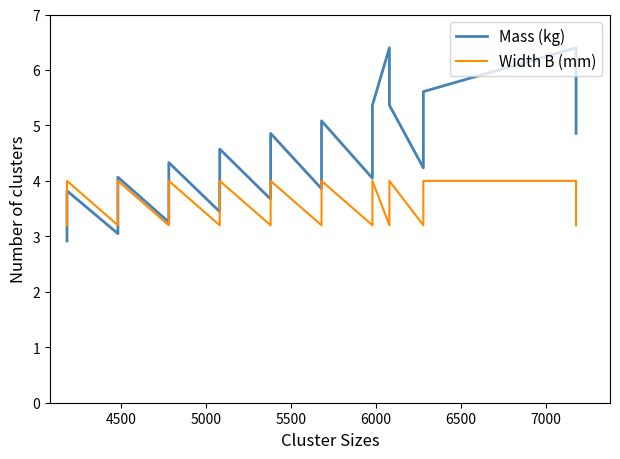

Which series has the largest total across all categories?

Mass (kg)